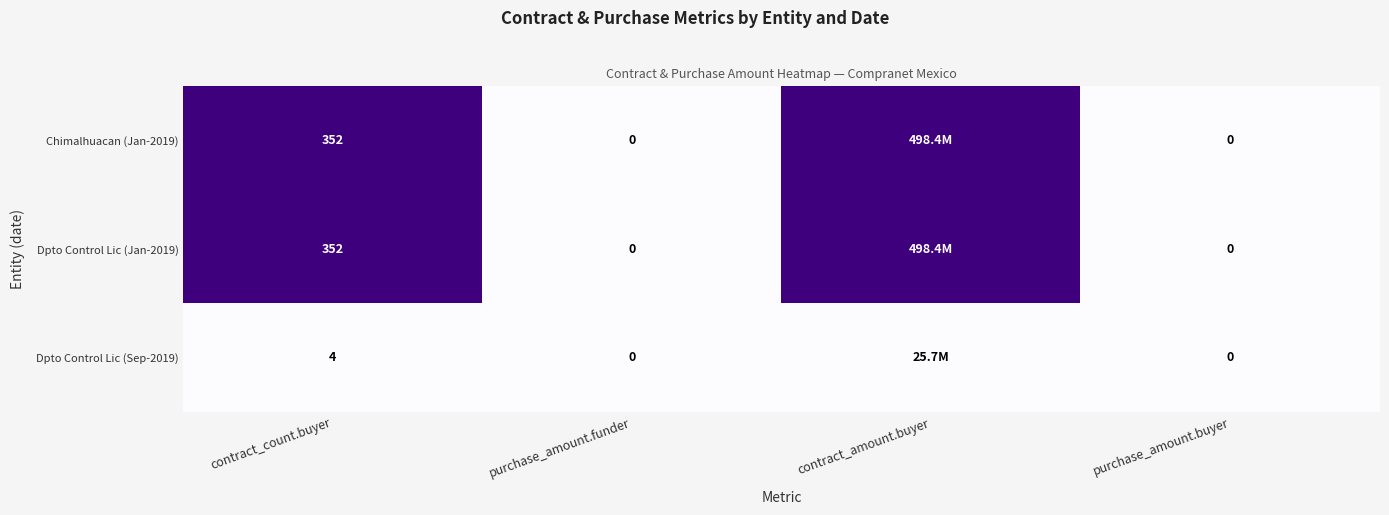

Is it true that Dpto Control Lic (Sep-2019) equals 1 at contract_count.buyer?

False